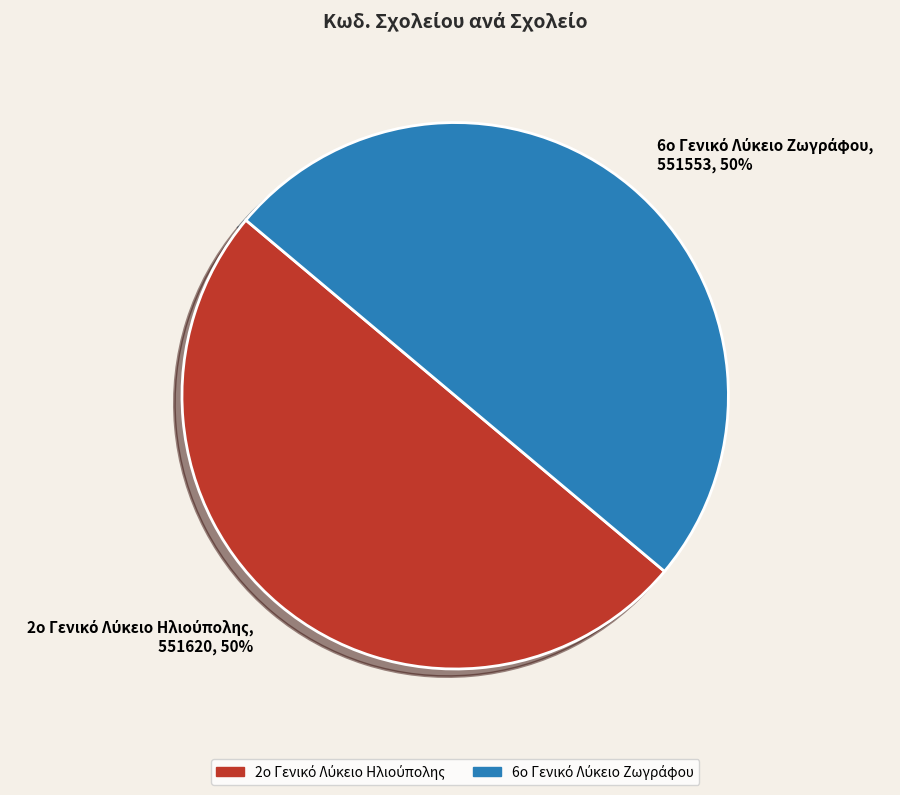

How many slices are in this pie chart?

2